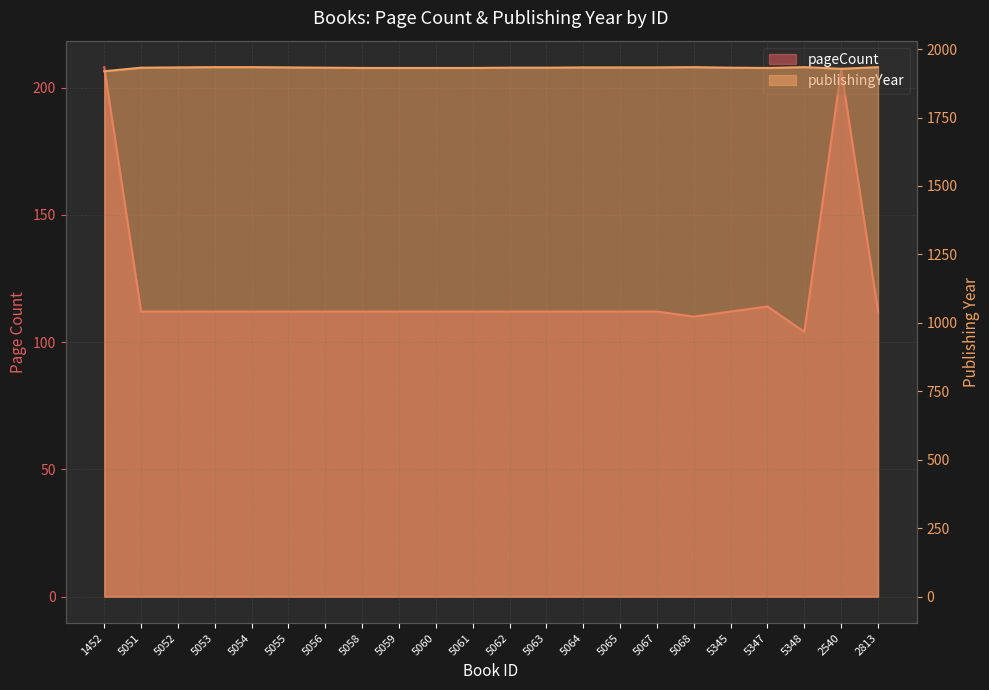

Is it true that pageCount equals 164 at 5051?

False